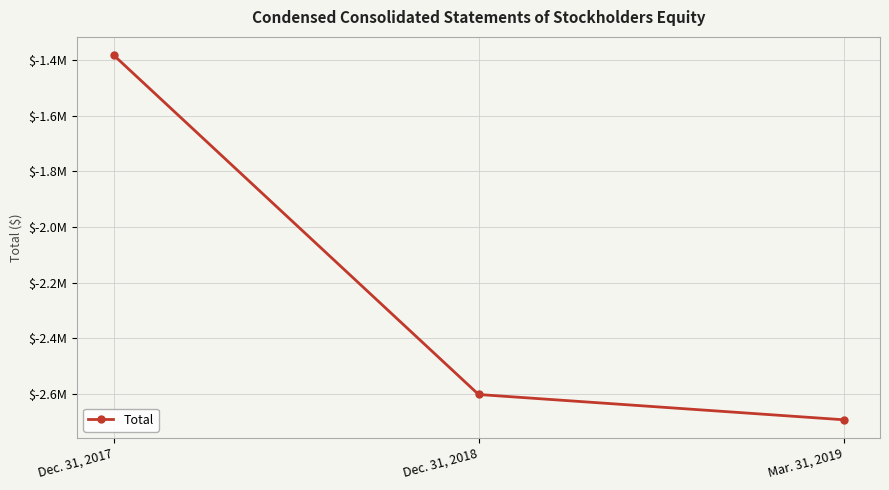

List the labels in order of value, largest first.

Dec. 31, 2017, Dec. 31, 2018, Mar. 31, 2019